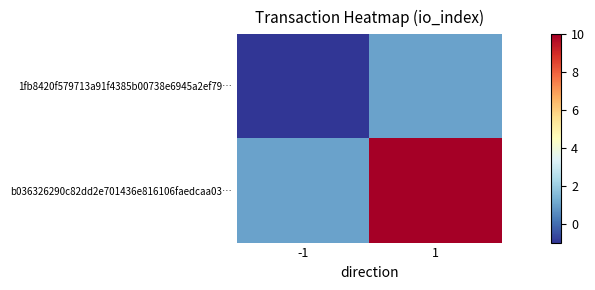

At which category is the sum across all series the highest?

1